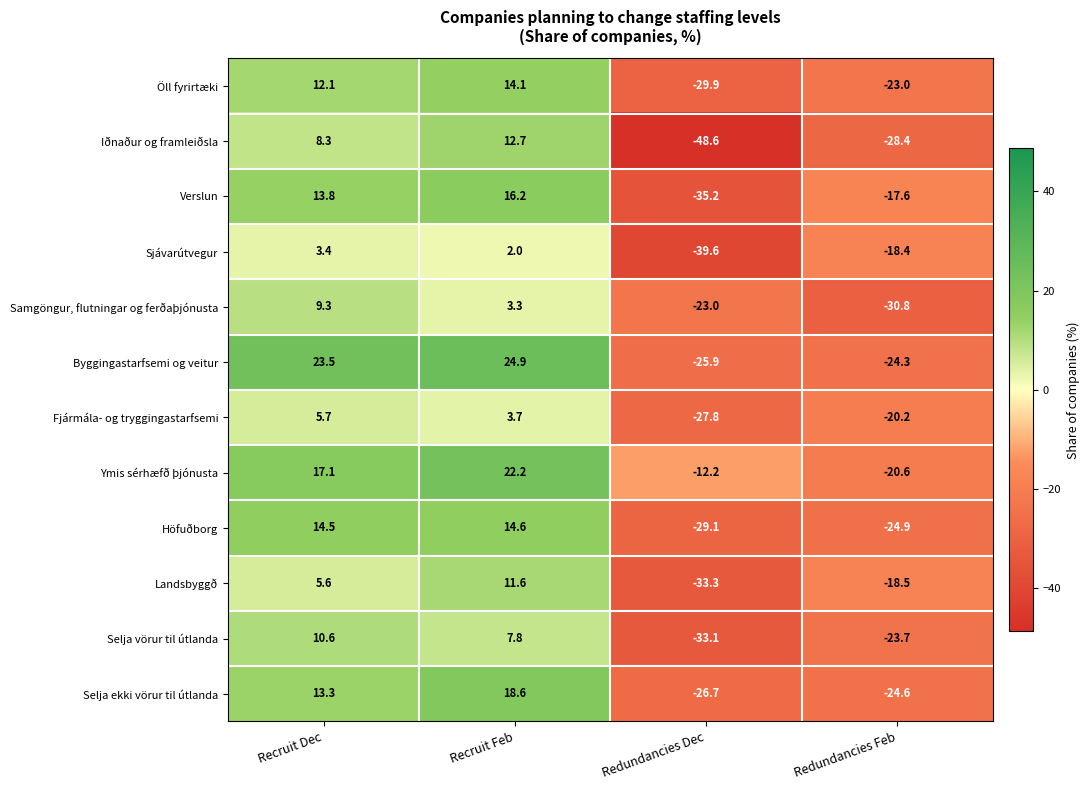

What is the sum of the Selja ekki vörur til útlanda values at Redundancies Dec and Recruit Dec?

-13.4